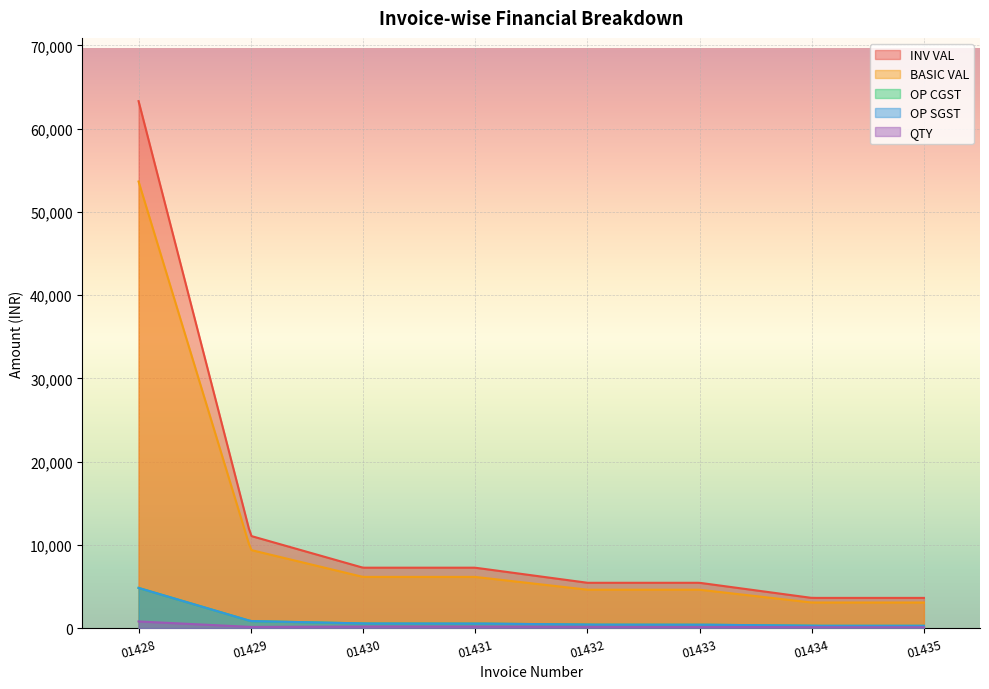

What is the value of the OP SGST point at the 7th from the left?

276.8